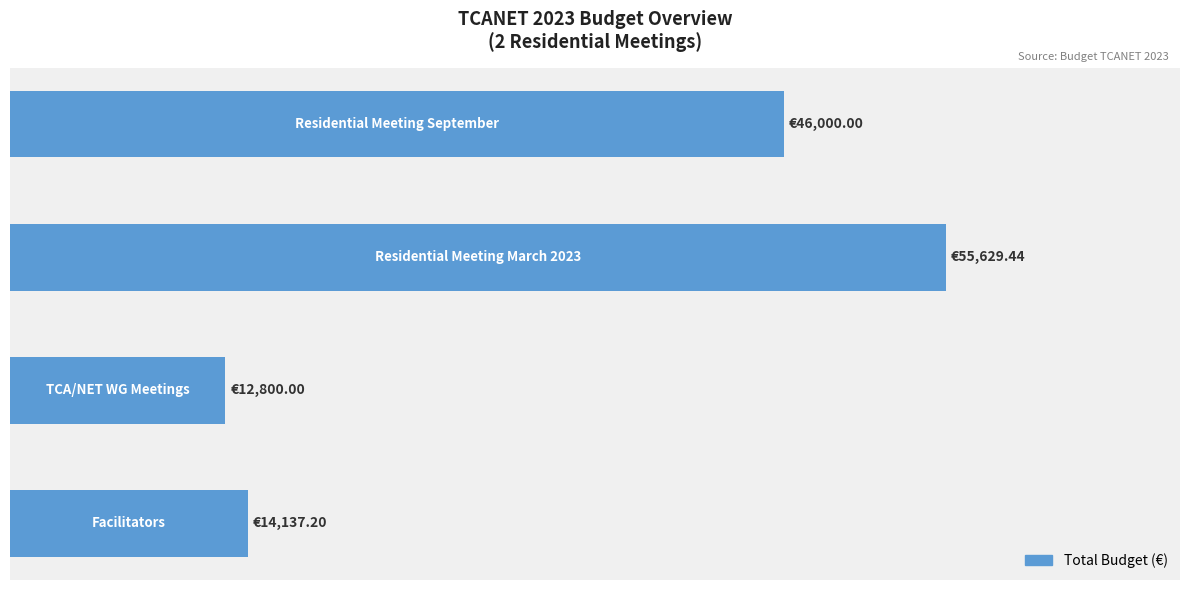

Are the bars horizontal?

Yes